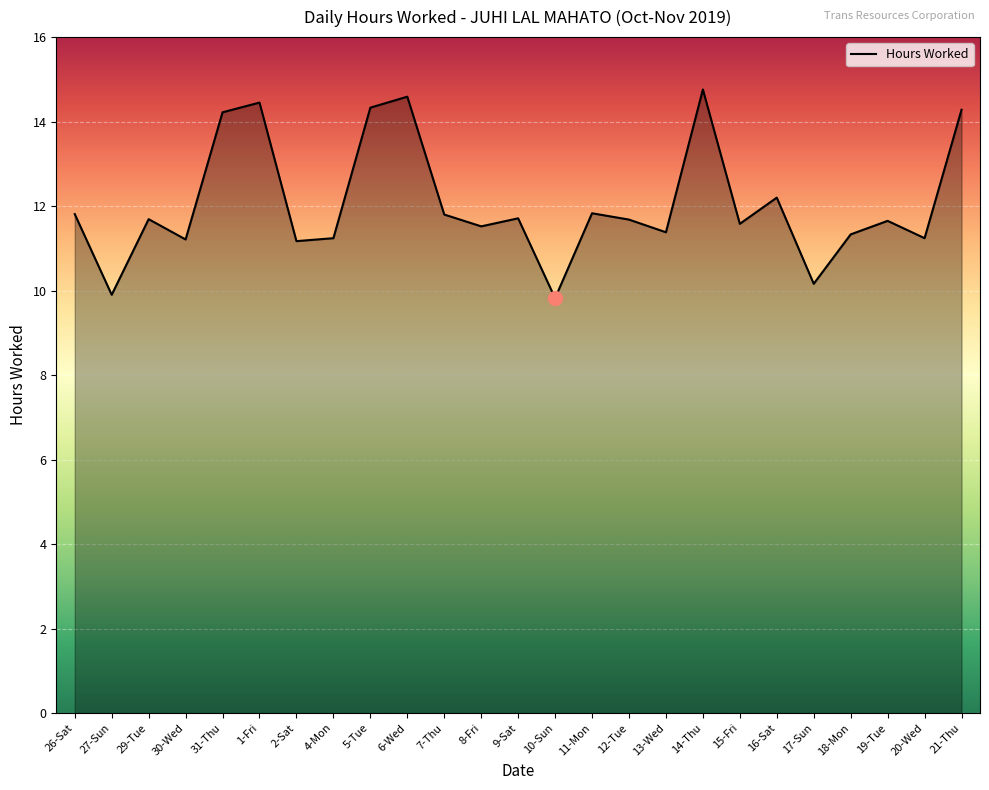

Is it true that the value at 6-Wed is 14.6?

True